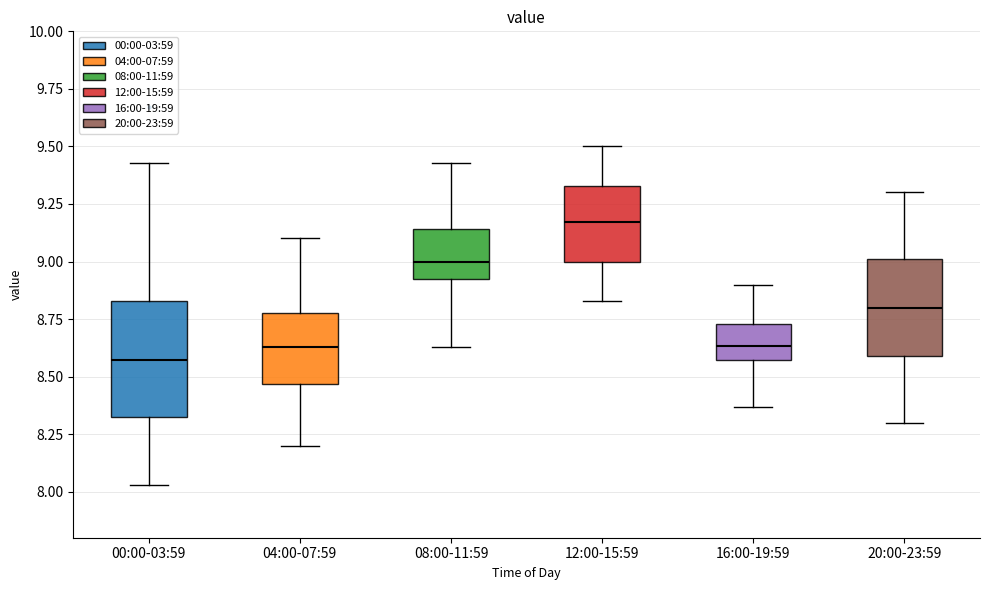

Which box's median line is the lowest?

00:00-03:59